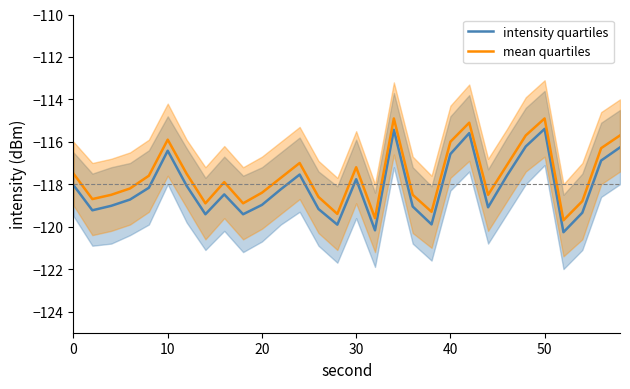

True or false: mean quartiles and intensity quartiles cross at least once.

False